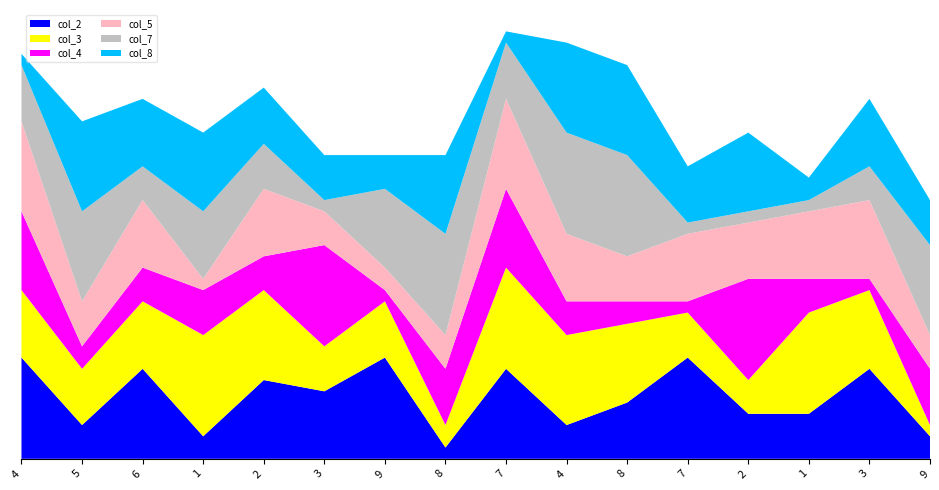

Reading right to left, list all the values displayed in this chart.

col_2: 9=2	3=8	1=4	2=4	7=9	8=5	4=3	7=8	8=1	9=9	3=6	2=7	1=2	6=8	5=3	4=9
col_3: 9=1	3=7	1=9	2=3	7=4	8=7	4=8	7=9	8=2	9=5	3=4	2=8	1=9	6=6	5=5	4=6
col_4: 9=5	3=1	1=3	2=9	7=1	8=2	4=3	7=7	8=5	9=1	3=9	2=3	1=4	6=3	5=2	4=7
col_5: 9=3	3=7	1=6	2=5	7=6	8=4	4=6	7=8	8=3	9=2	3=3	2=6	1=1	6=6	5=4	4=8
col_7: 9=8	3=3	1=1	2=1	7=1	8=9	4=9	7=5	8=9	9=7	3=1	2=4	1=6	6=3	5=8	4=5
col_8: 9=4	3=6	1=2	2=7	7=5	8=8	4=8	7=1	8=7	9=3	3=4	2=5	1=7	6=6	5=8	4=1